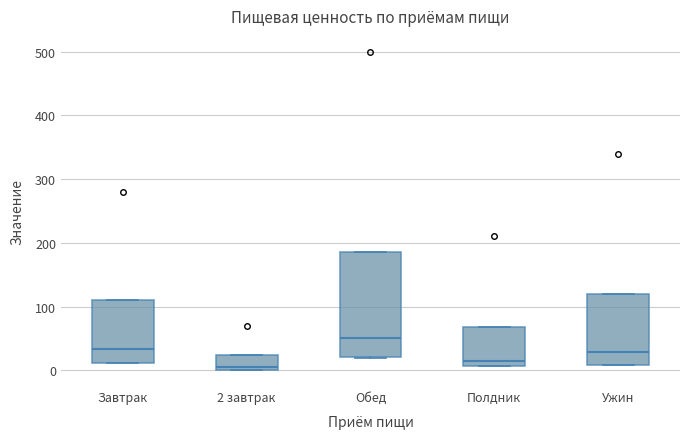

Reading left to right, read every box against the y-axis: the position of its median line, the range the box covers, and the ends of its whiskers. The values are not printed on the chart, so give them approximately, as read against the axis.

Завтрак: median 30, box 10 to 110, whiskers 10 to 110
2 завтрак: median 0 (just above the box's lower edge), box 0 to 20, whiskers 0 to 20
Обед: median 50, box 20 to 190, whiskers 20 to 190
Полдник: median 10 (just above the box's lower edge), box 10 to 70, whiskers 10 to 70
Ужин: median 30, box 10 to 120, whiskers 10 to 120